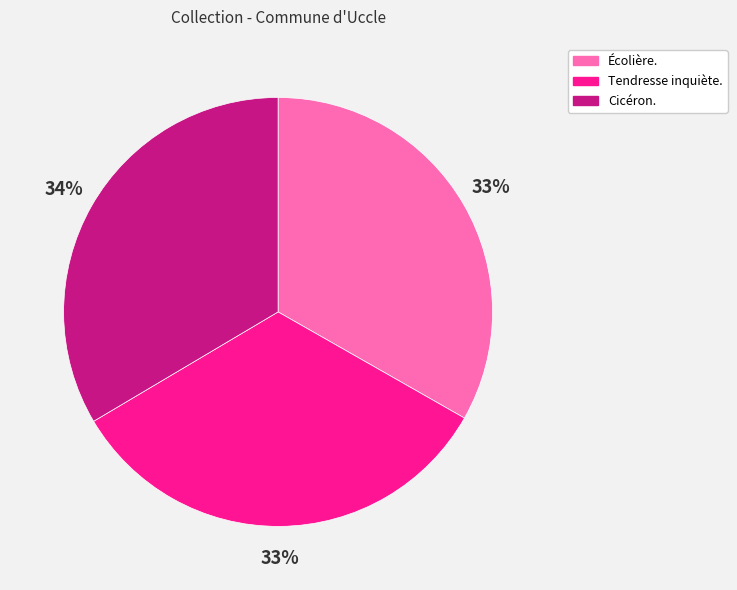

Combined, do Écolière. and Tendresse inquiète. account for over 50%?

Yes